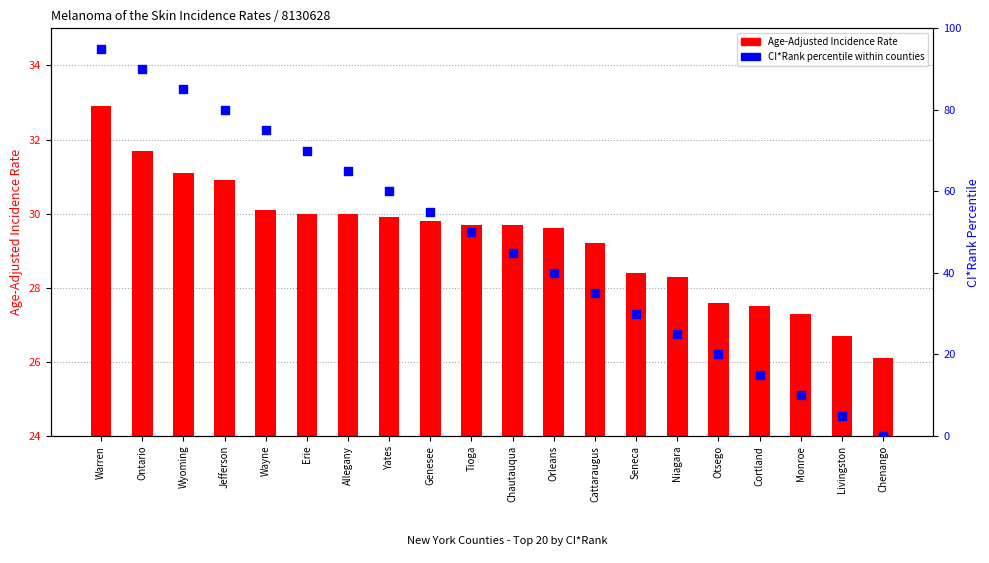

Is the value of Age-Adjusted Incidence Rate at Monroe greater than the value of CI*Rank (percentile within counties) at Erie?

No